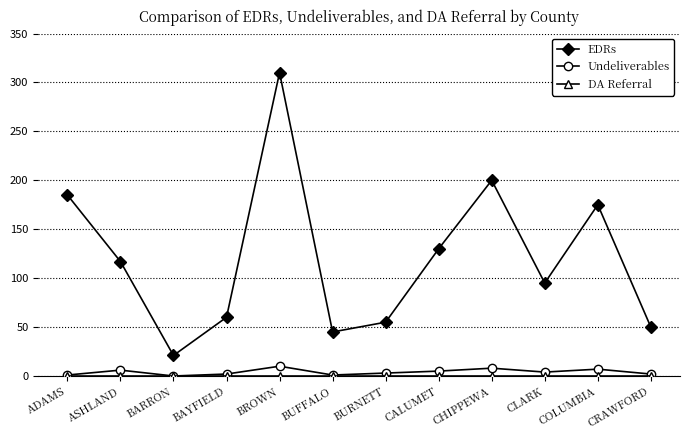

How many values in the Undeliverables series are below 4?

6